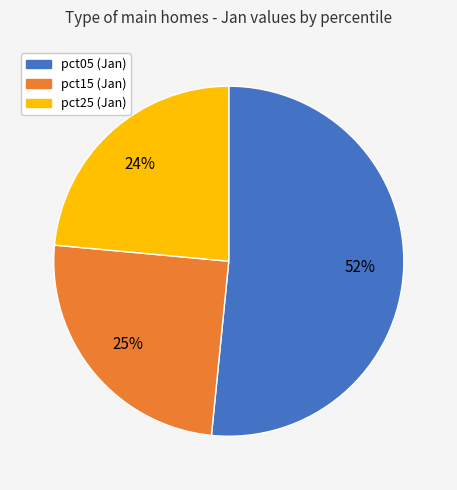

Is there a majority slice in this chart?

Yes